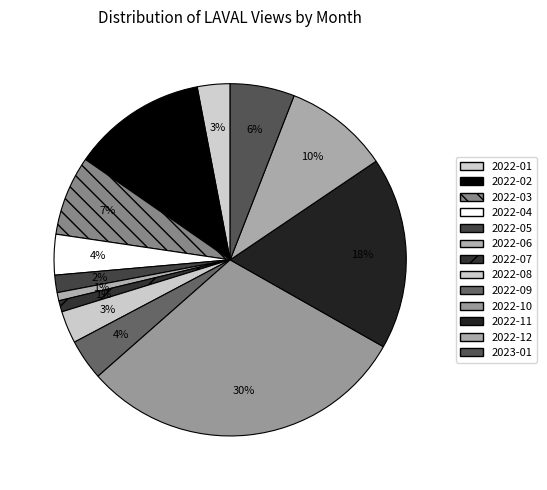

Does 2022-12 account for over 50% of the chart?

No